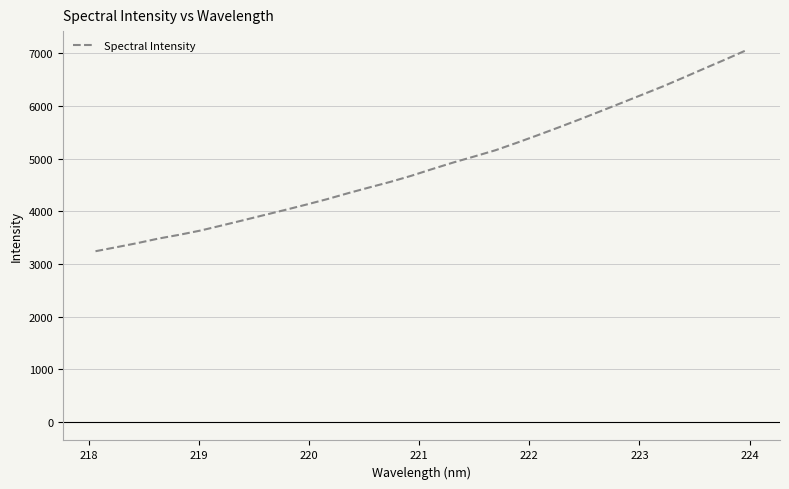

What is the difference between the maximum and minimum values?

3828.3